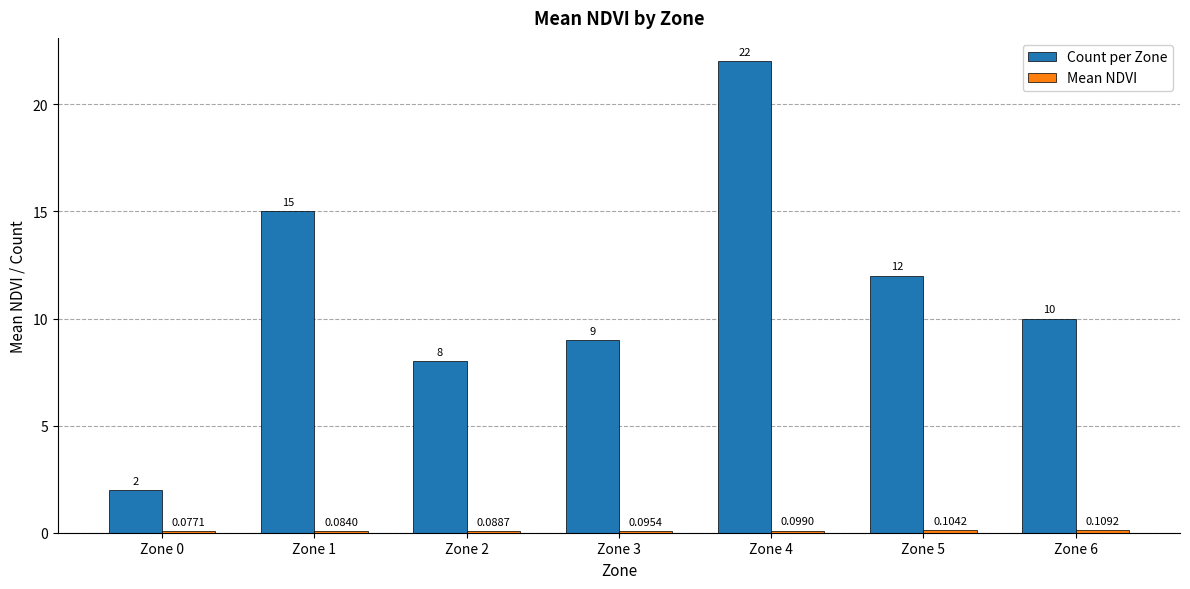

What is the sum of the Count per Zone values at Zone 5 and Zone 0?

14.0